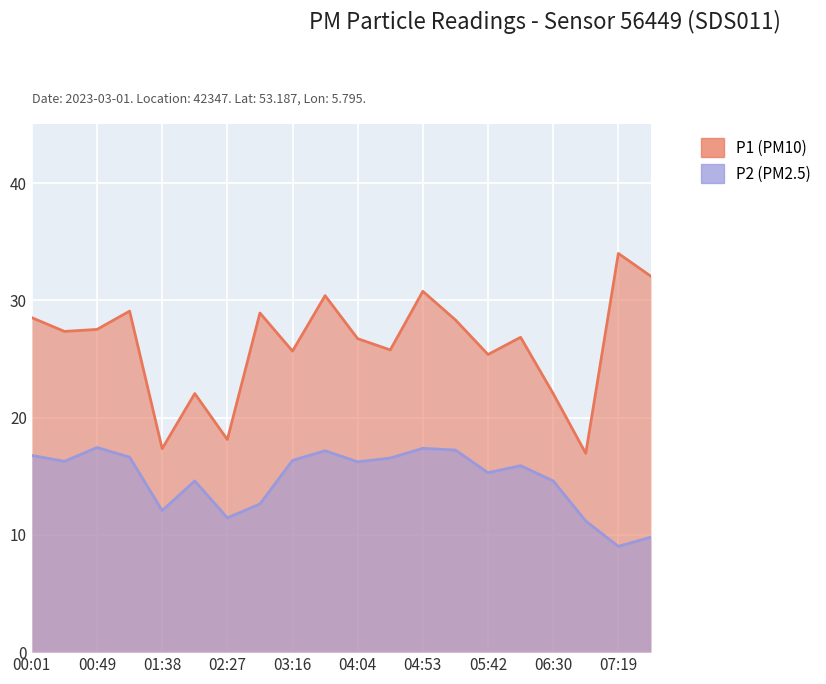

How many interior local valleys does the P1 series have?

7